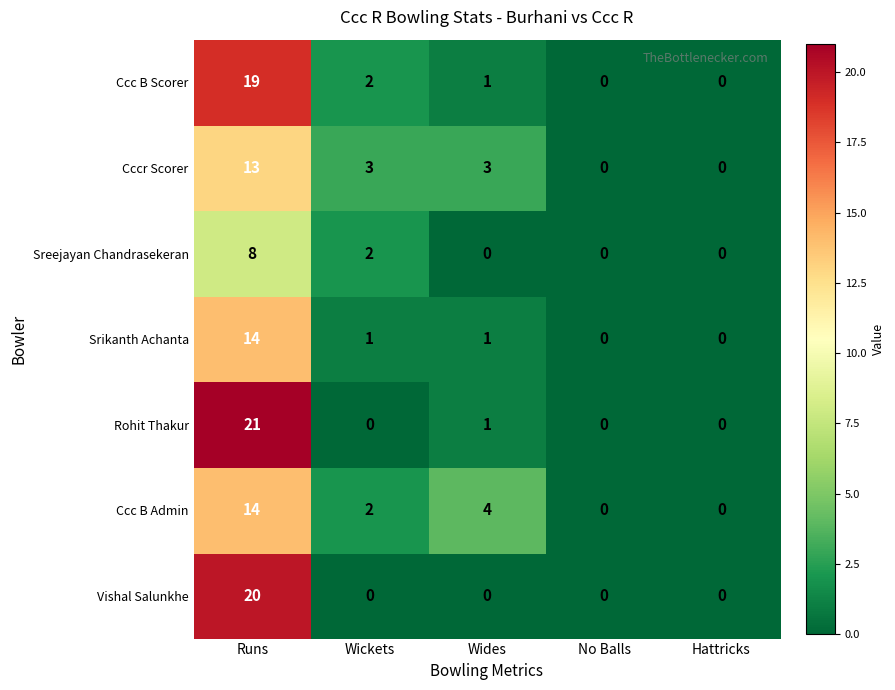

What is the average value of the Srikanth Achanta series?

3